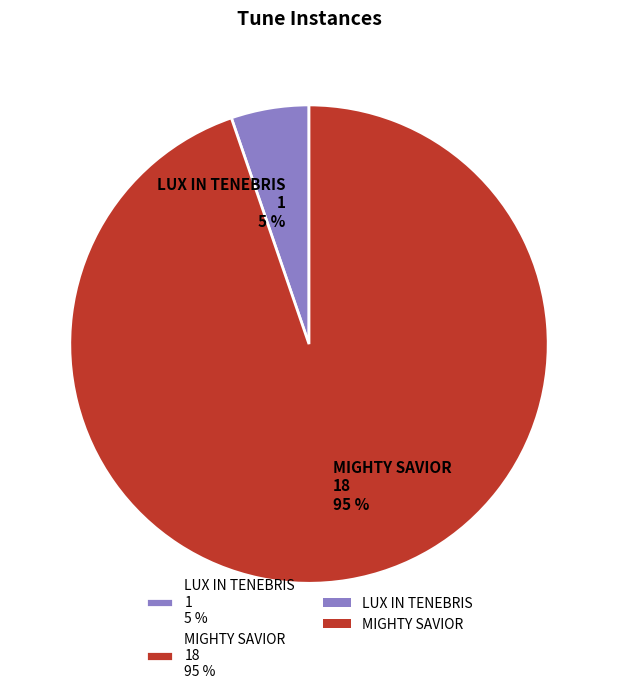

To the nearest percent, what is the average slice percentage?

50%